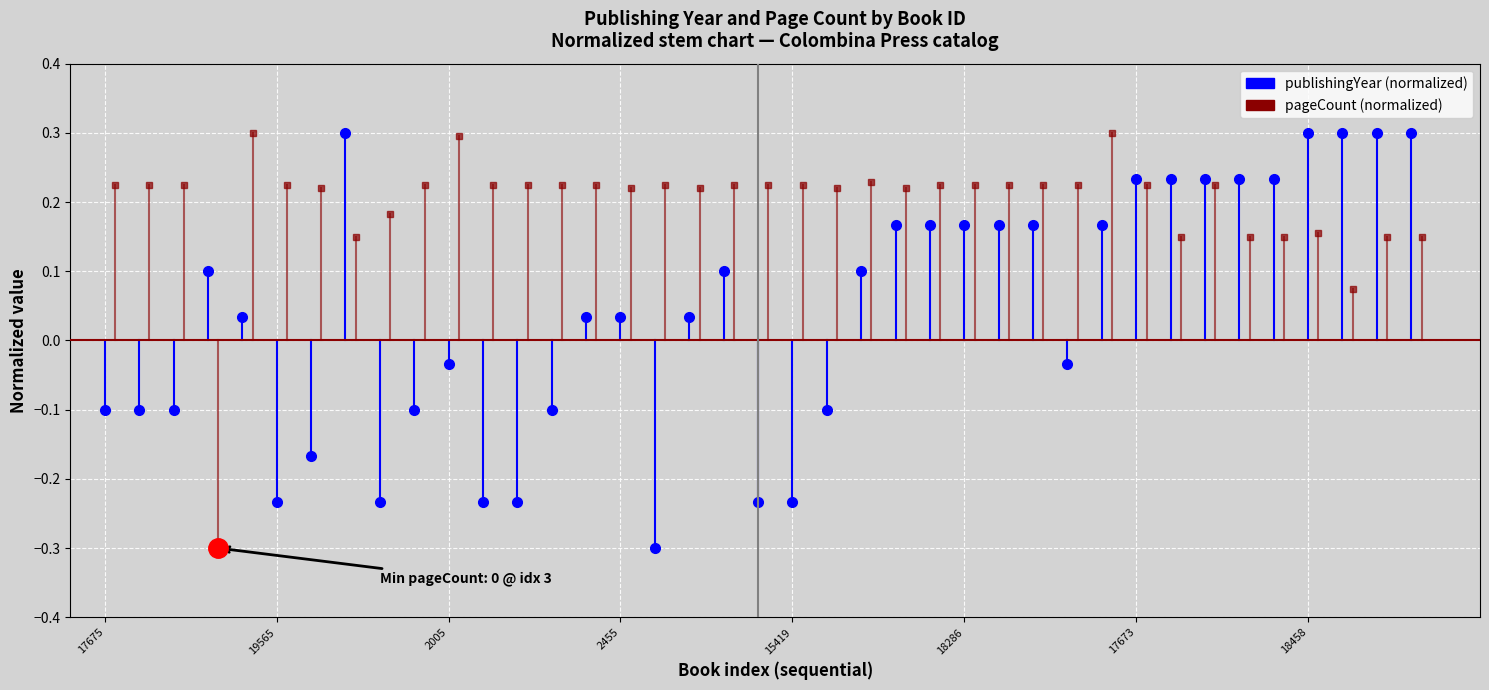

How many lines are shown in the chart?

2